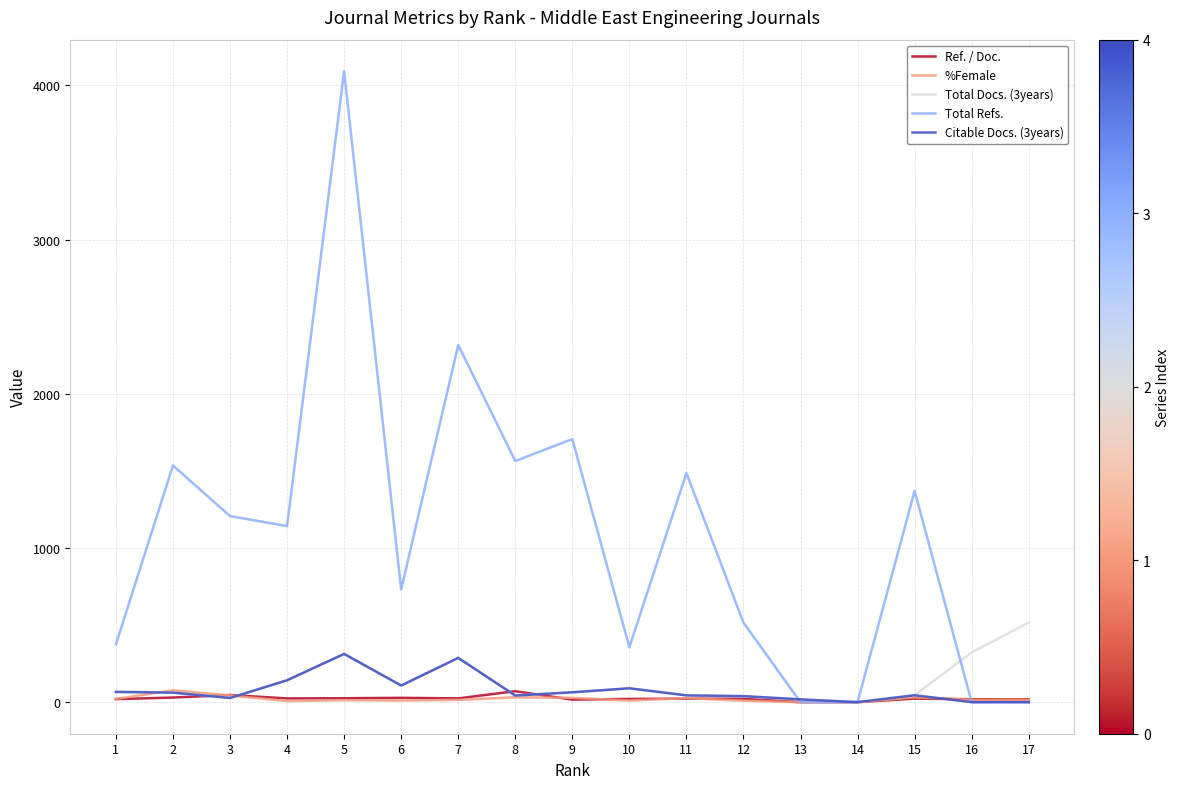

After their last crossing, which series has the higher values: %Female or Citable Docs. (3years)?

%Female